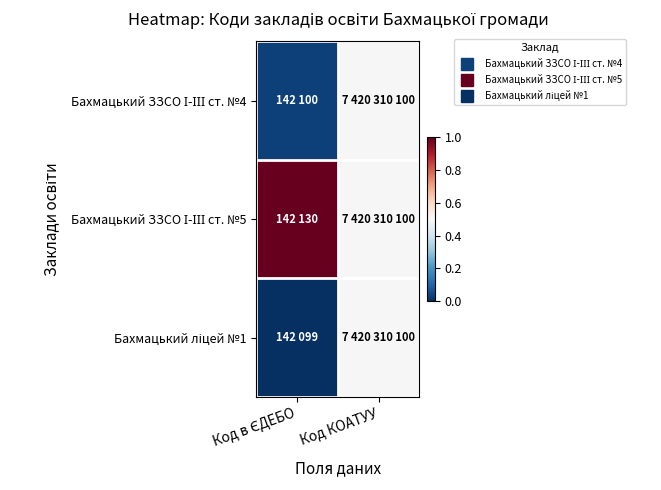

What is the greatest value displayed?

1.0